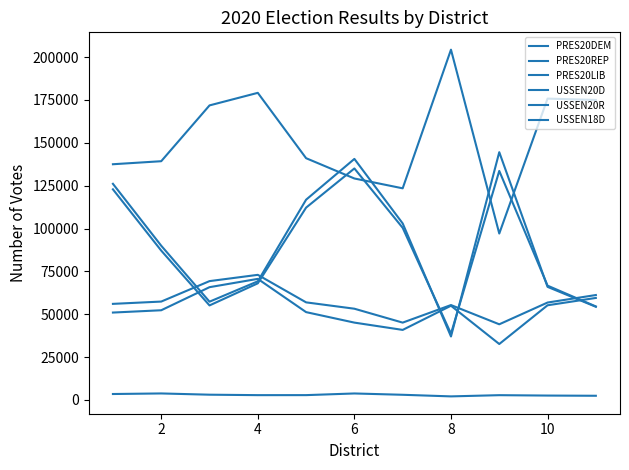

Does the chart display data point markers on the line(s)?

No